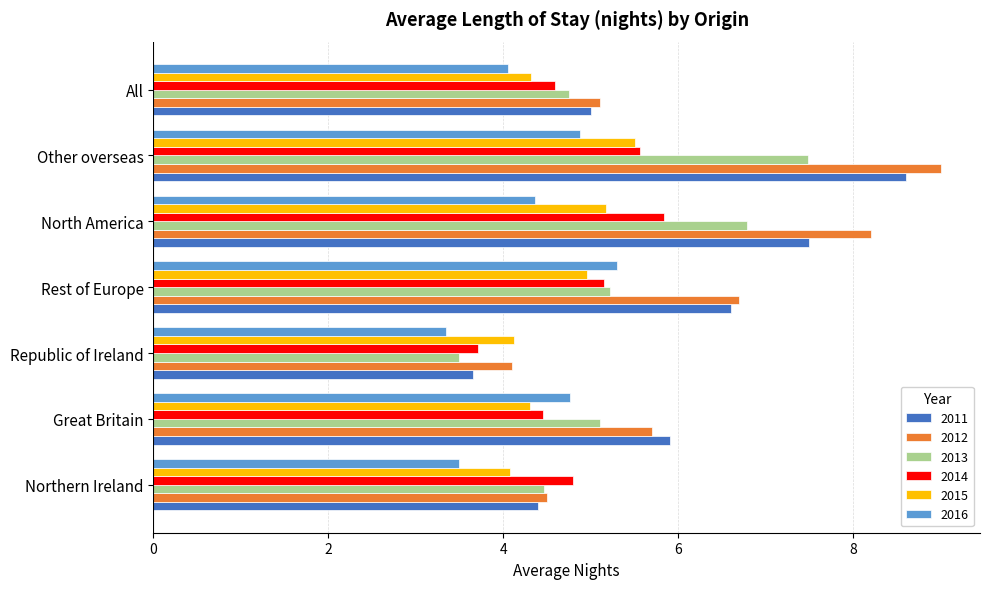

What value does the 2013 series have at Great Britain?

5.1